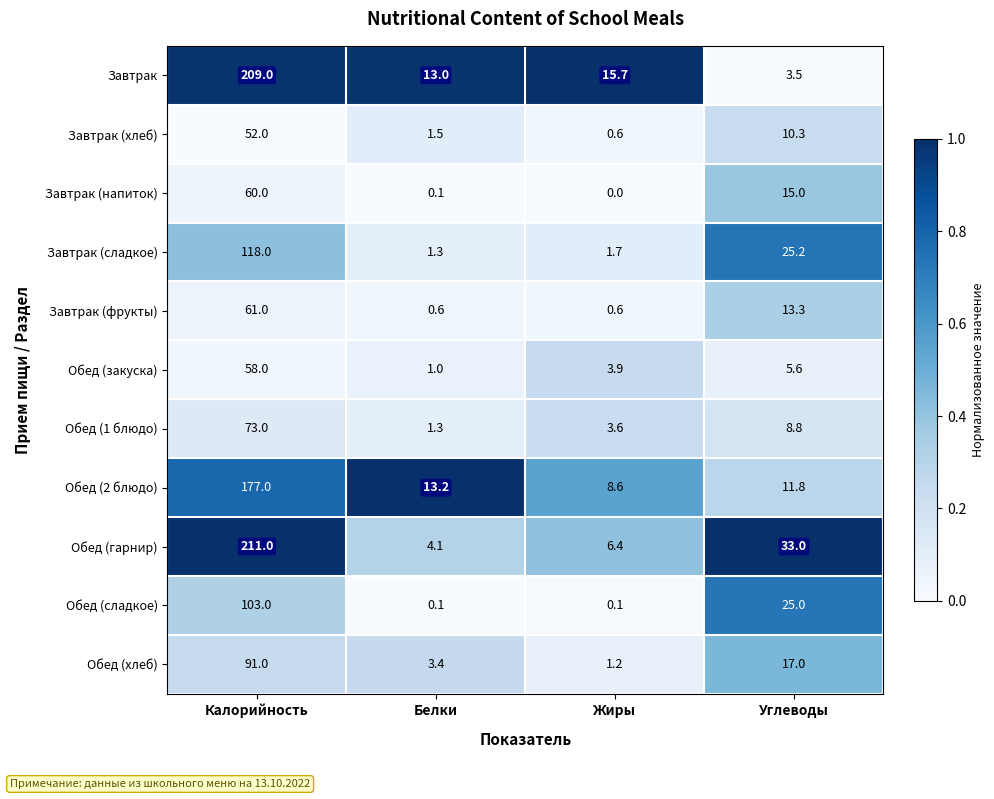

True or false: Обед (1 блюдо) has a value of 0.4 at Белки.

False